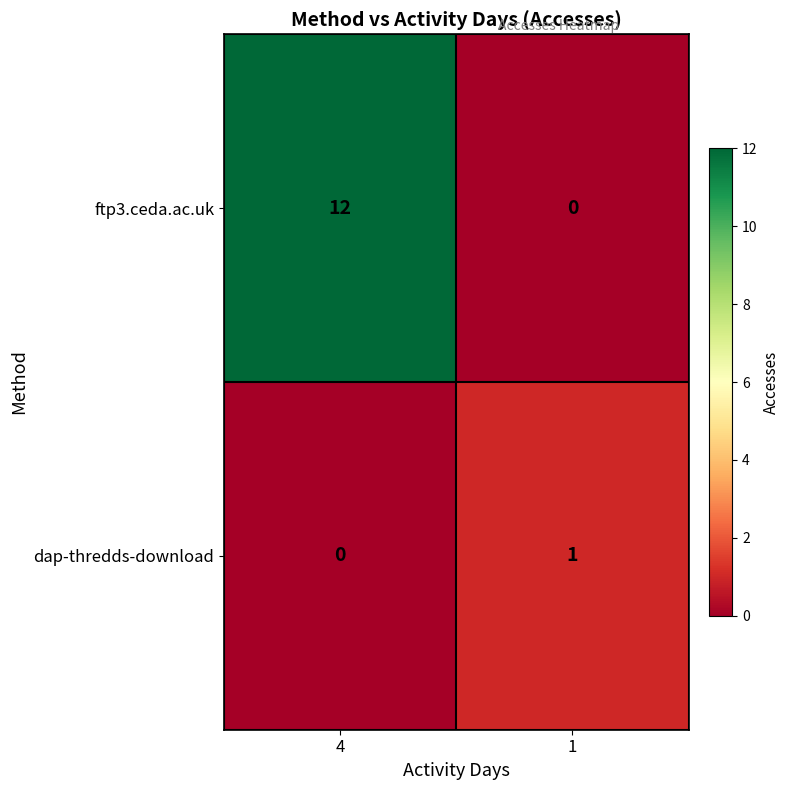

How many series are shown in this chart?

2